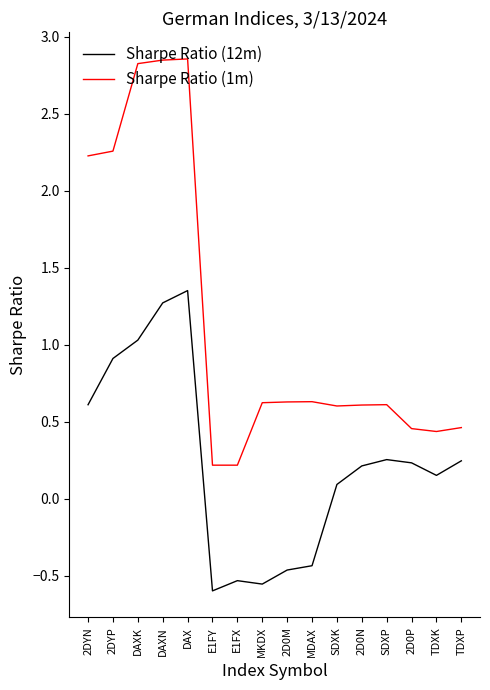

What is the sum of the Sharpe Ratio (1m) values at TDXP and 2DYP?

2.7